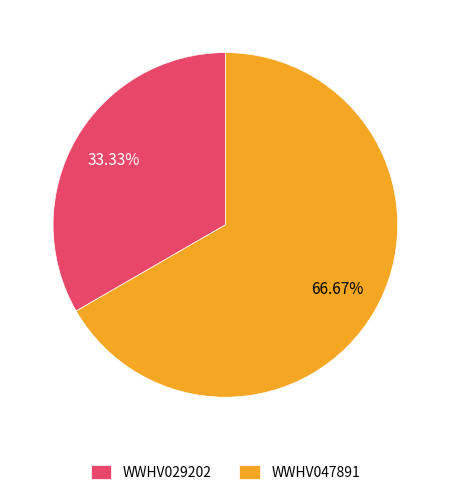

What percentage is the WWHV047891 slice, to the nearest percent?

67%